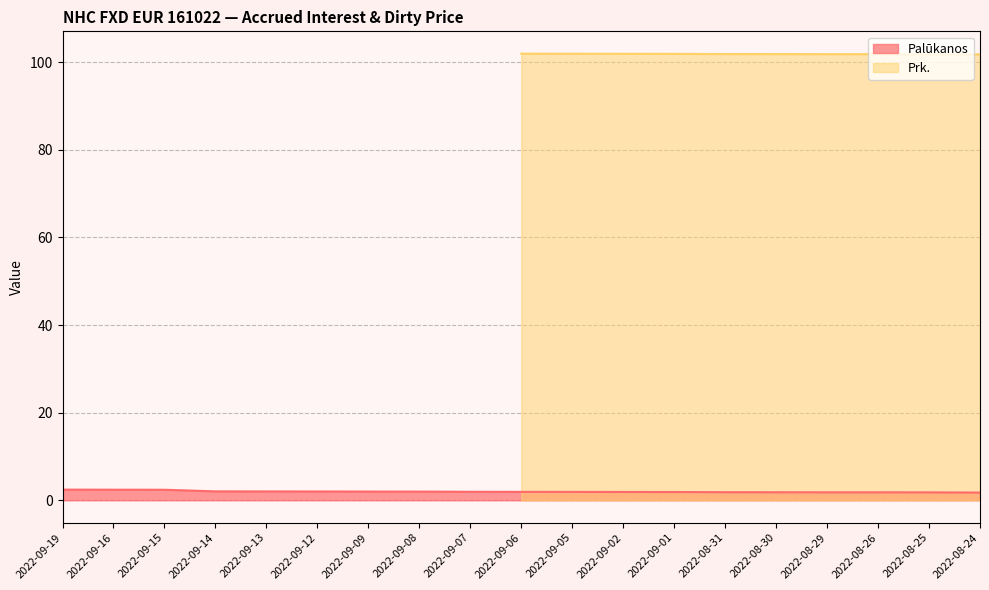

The value of Palūkanos at 2022-09-19 is 2.4. True or false?

True